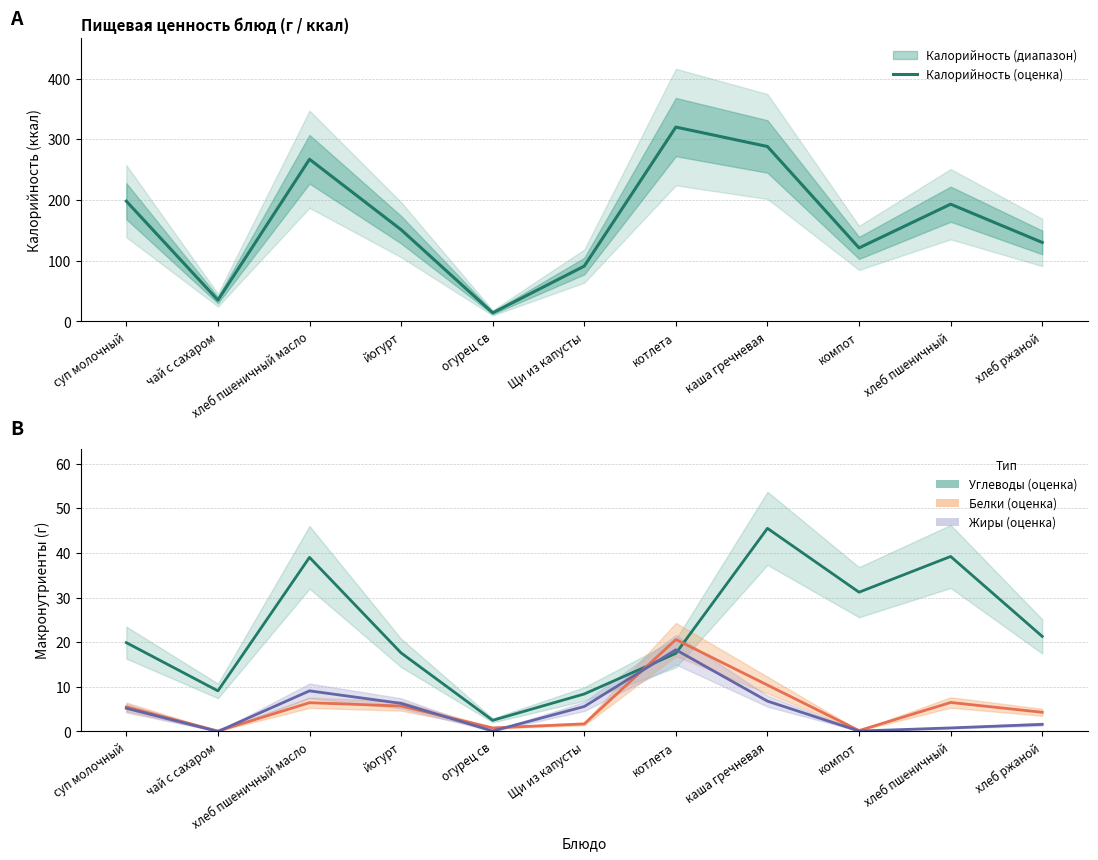

The value of Углеводы at огурец св is 2.5. True or false?

True